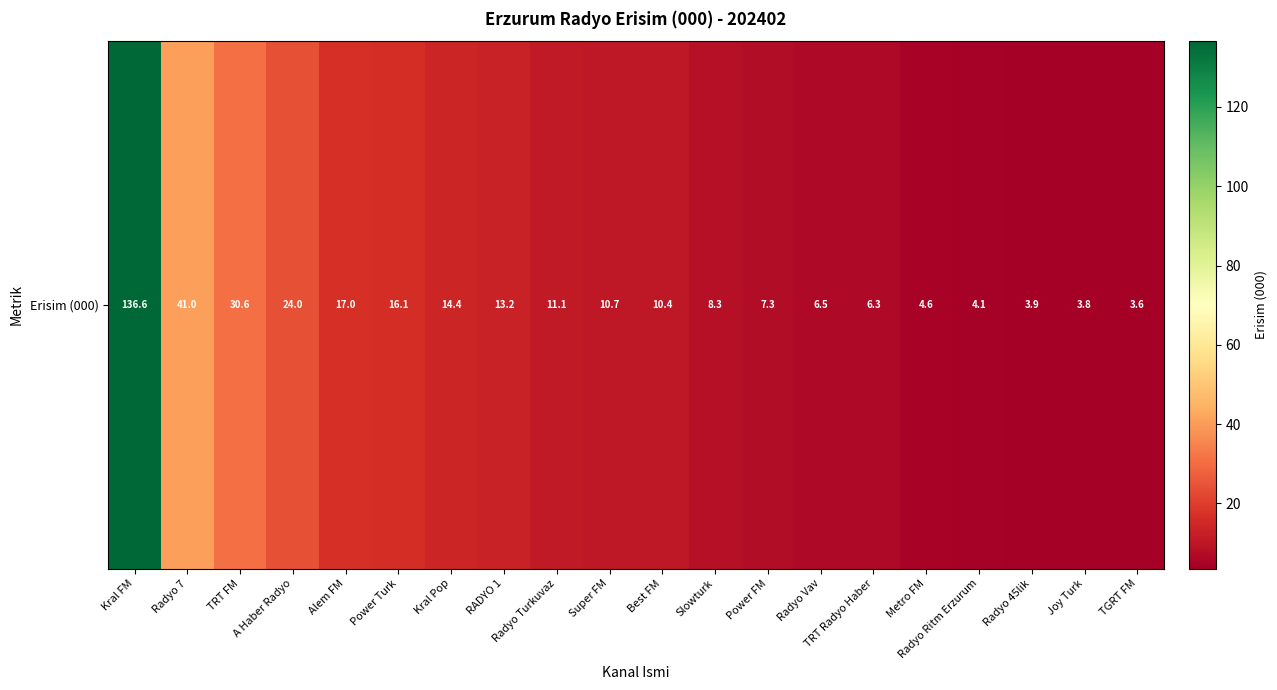

Which has a higher value, Alem FM or RADYO 1?

Alem FM